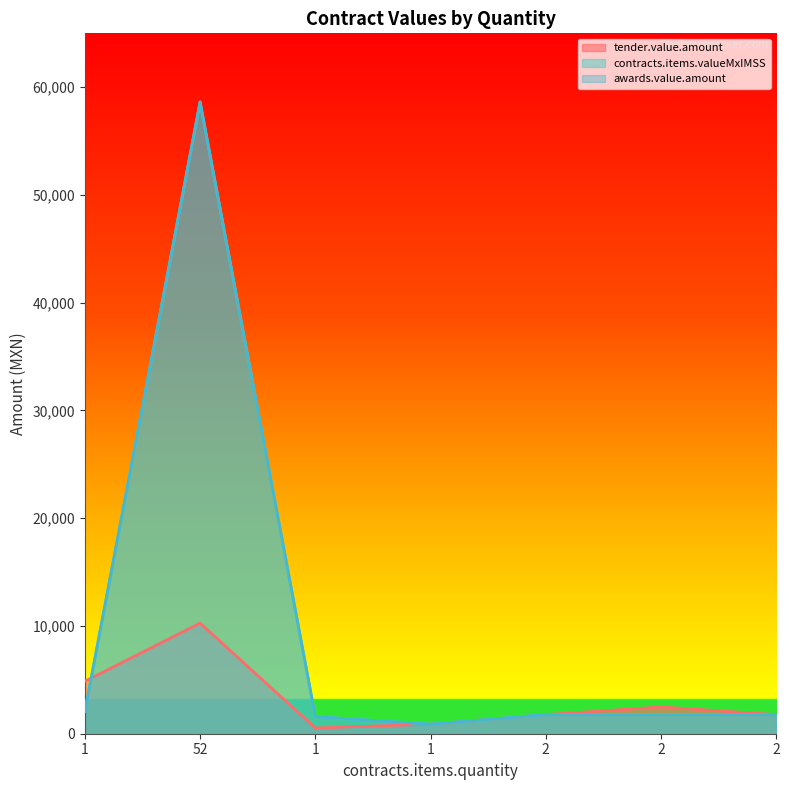

True or false: awards.value.amount has more than 0 interior local peaks.

True